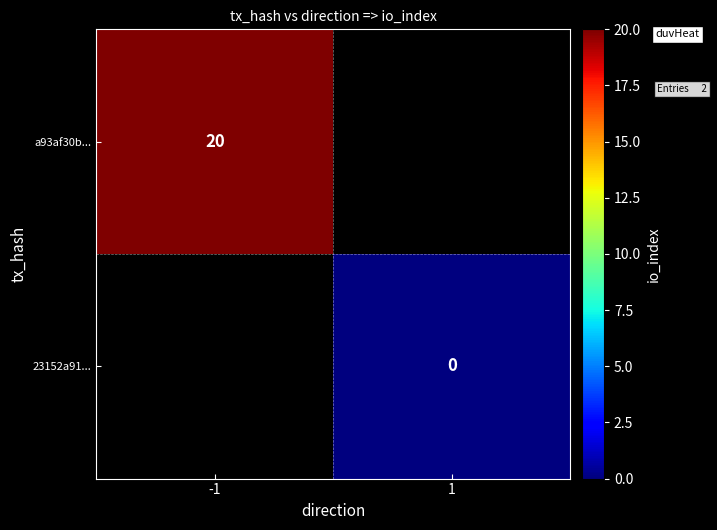

Rank the series by their average value, from highest to lowest.

a93af30b..., 23152a91...